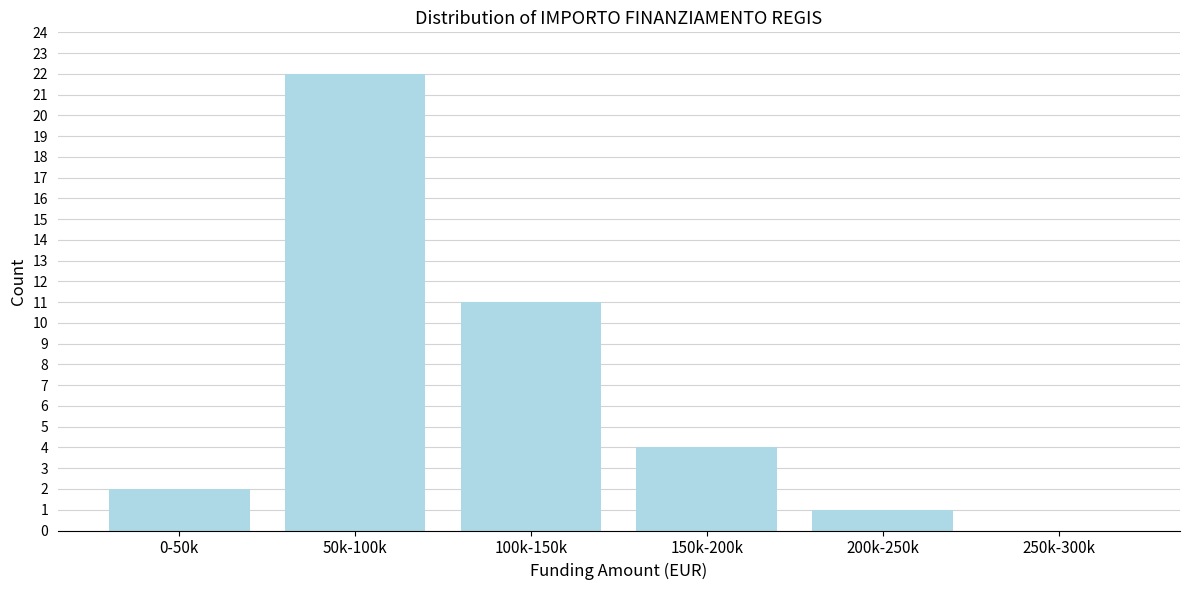

Reading left to right, transcribe all the data shown in this chart.

0-50k=2	50k-100k=22	100k-150k=11	150k-200k=4	200k-250k=1	250k-300k=0